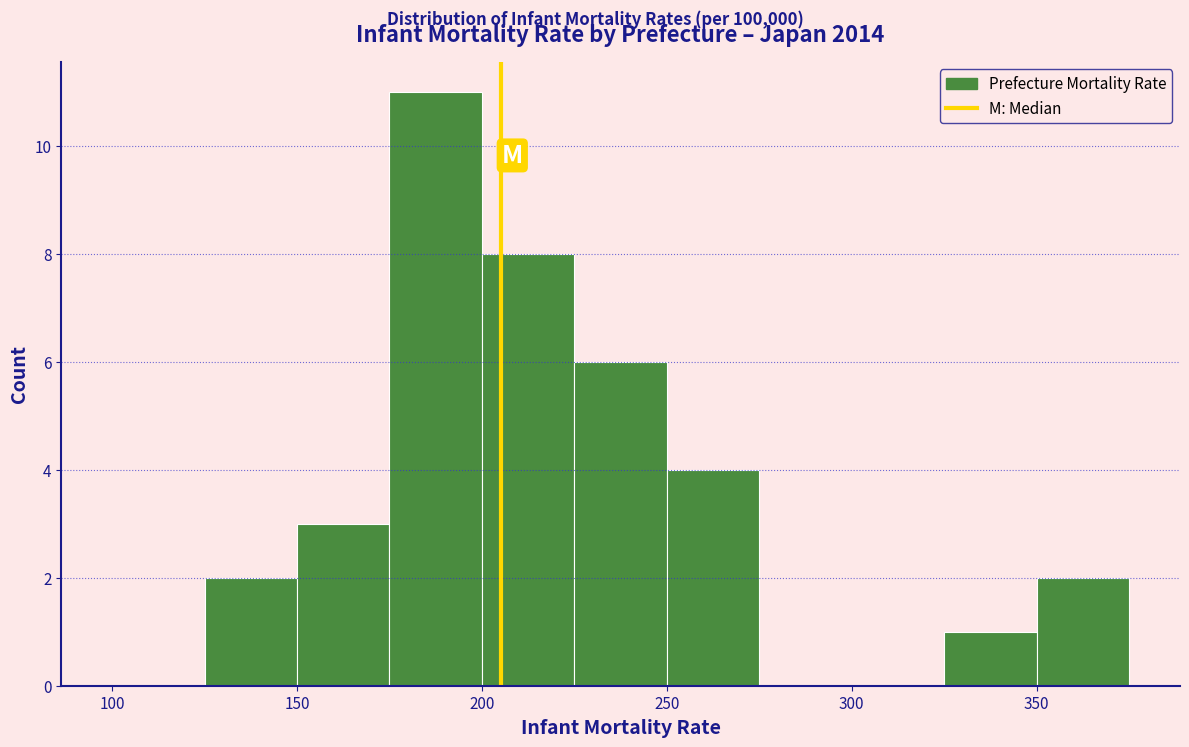

Reading left to right, transcribe this chart: for each bar, give the range it covers on the x-axis and its height. The values are not printed on the chart, so give them approximately, as read against the axis.

100 to 125: 0
125 to 150: 2
150 to 175: 3
175 to 200: 11
200 to 225: 8
225 to 250: 6
250 to 275: 4
275 to 300: 0
300 to 325: 0
325 to 350: 1
350 to 375: 2